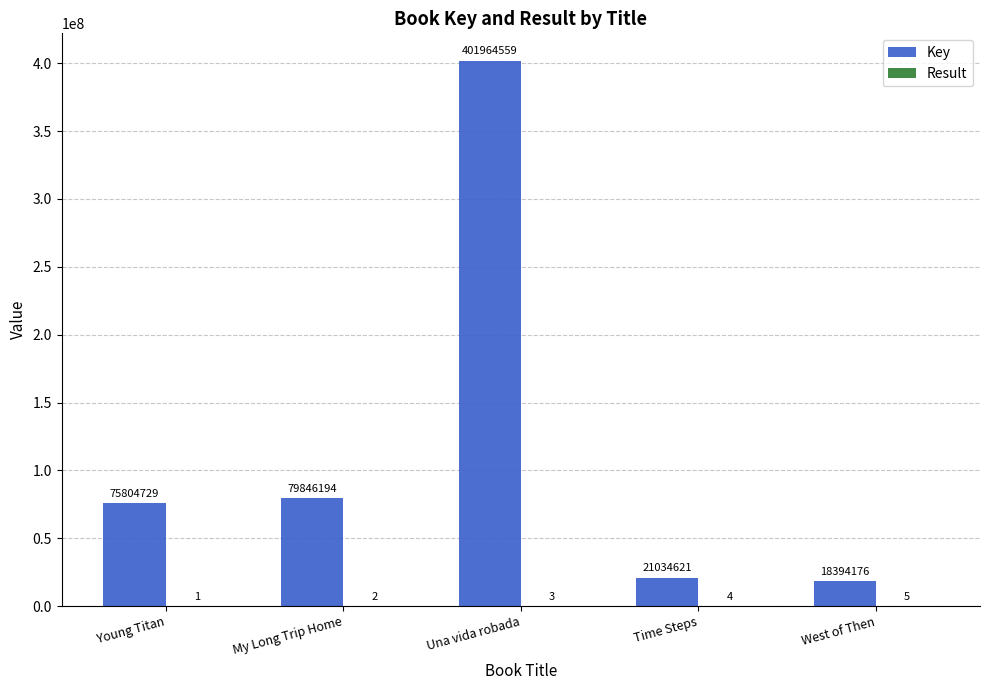

Are the bars horizontal?

No